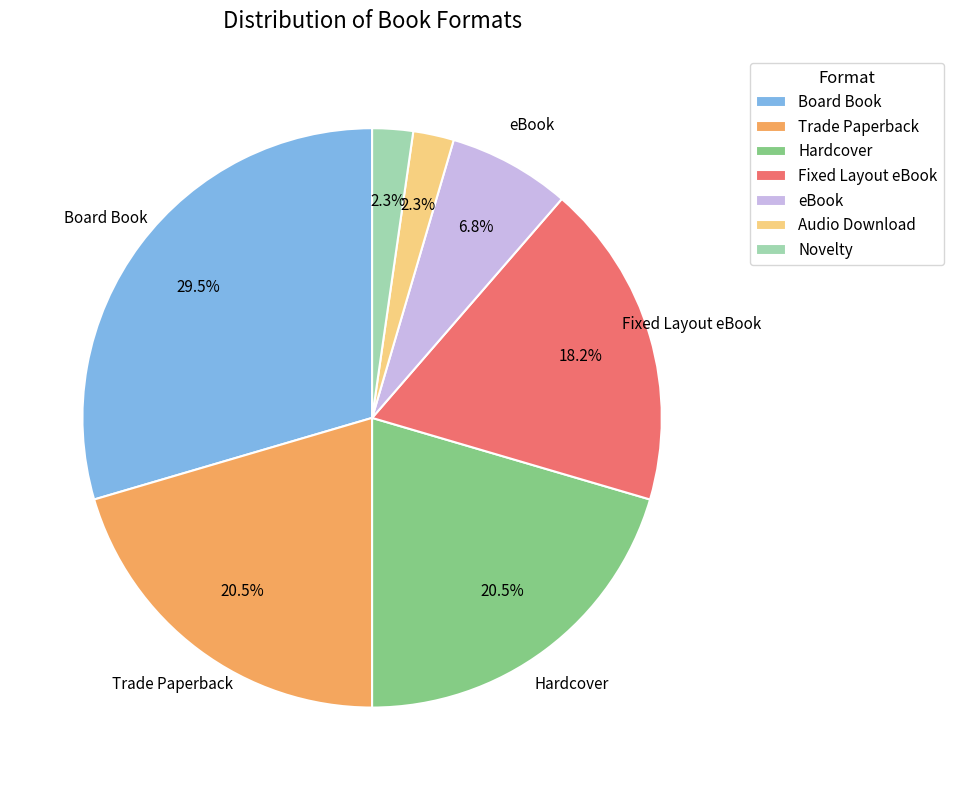

Does Hardcover account for over 50% of the chart?

No